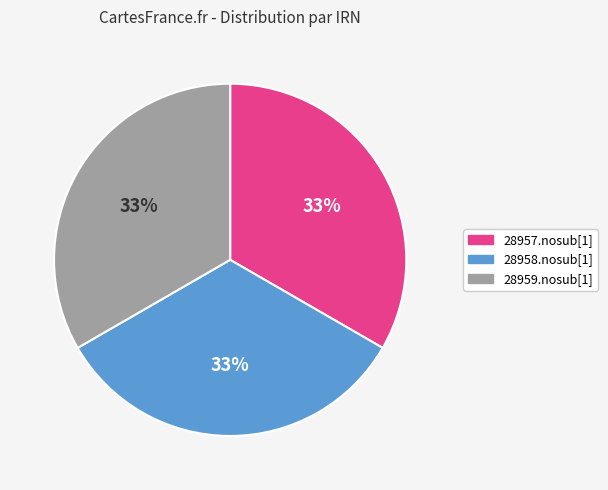

Is the sum of 28959.nosub[1] and 28957.nosub[1] greater than half?

Yes